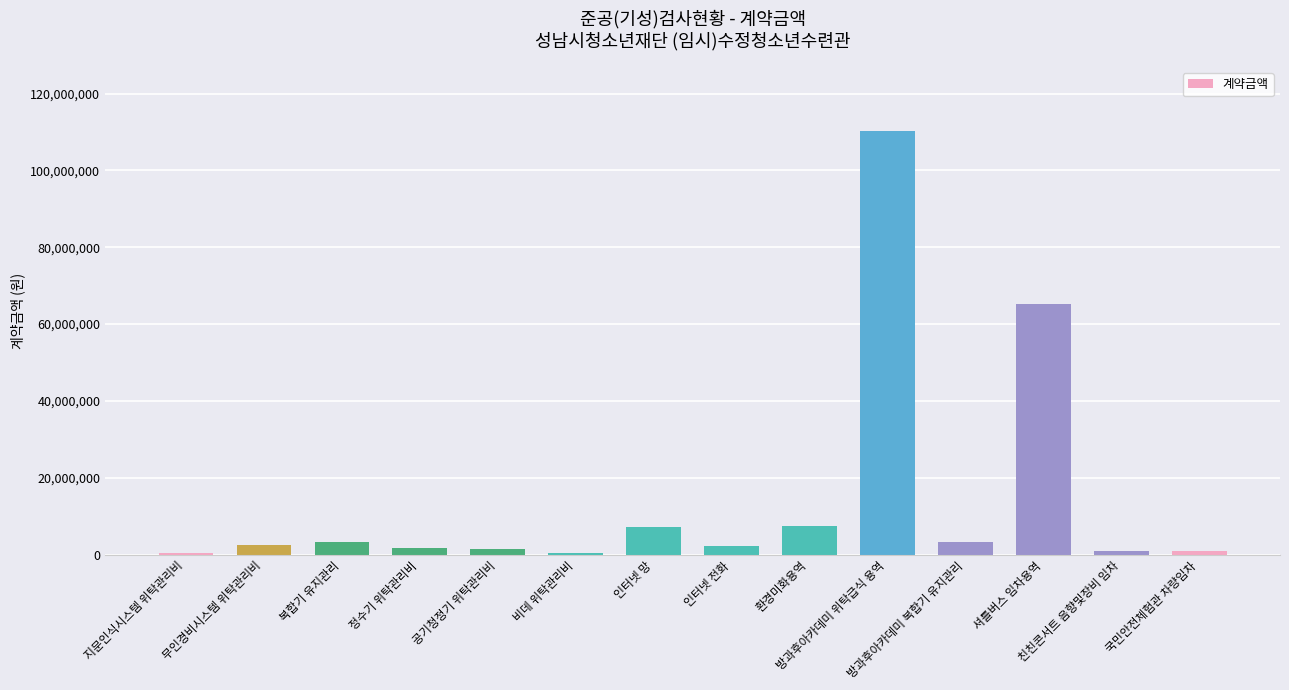

What is the sum of all values?

207368440